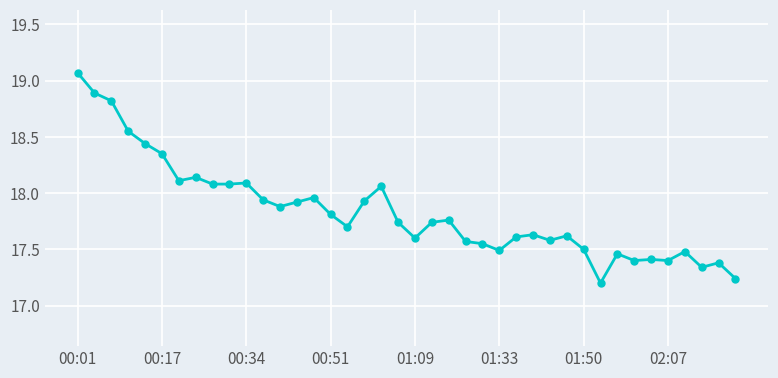

What is the sum of all values?

713.5